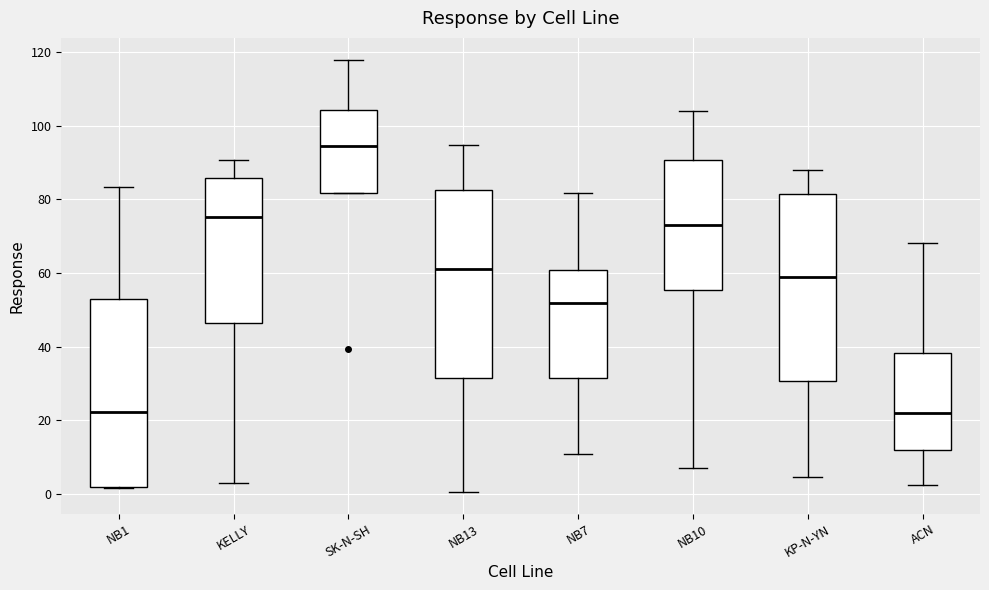

Which box has the highest median line?

SK-N-SH